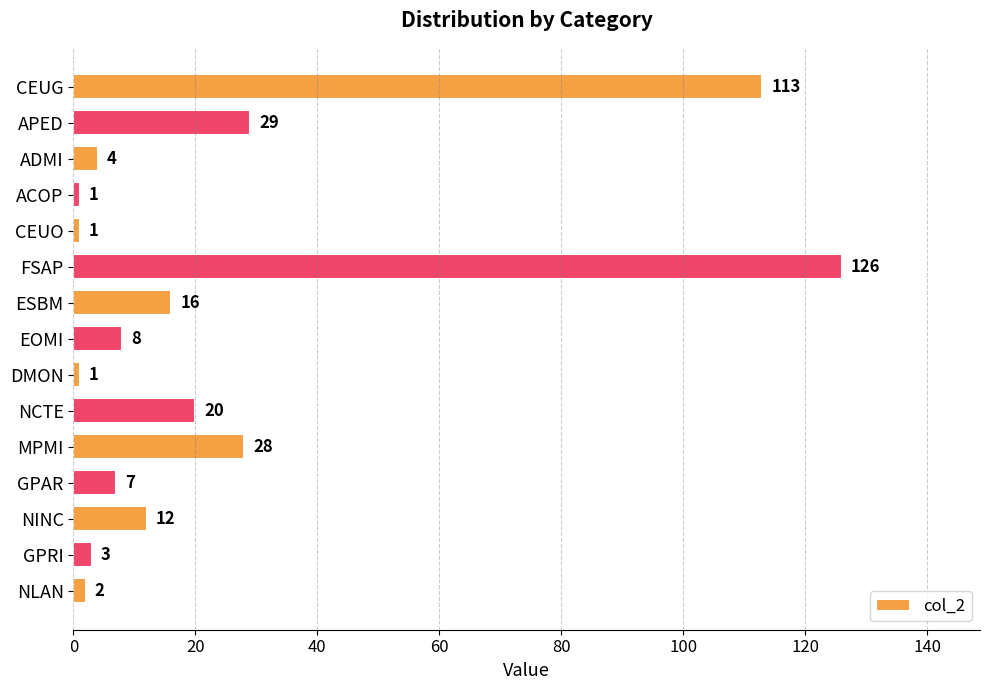

How many bars are there in total?

15